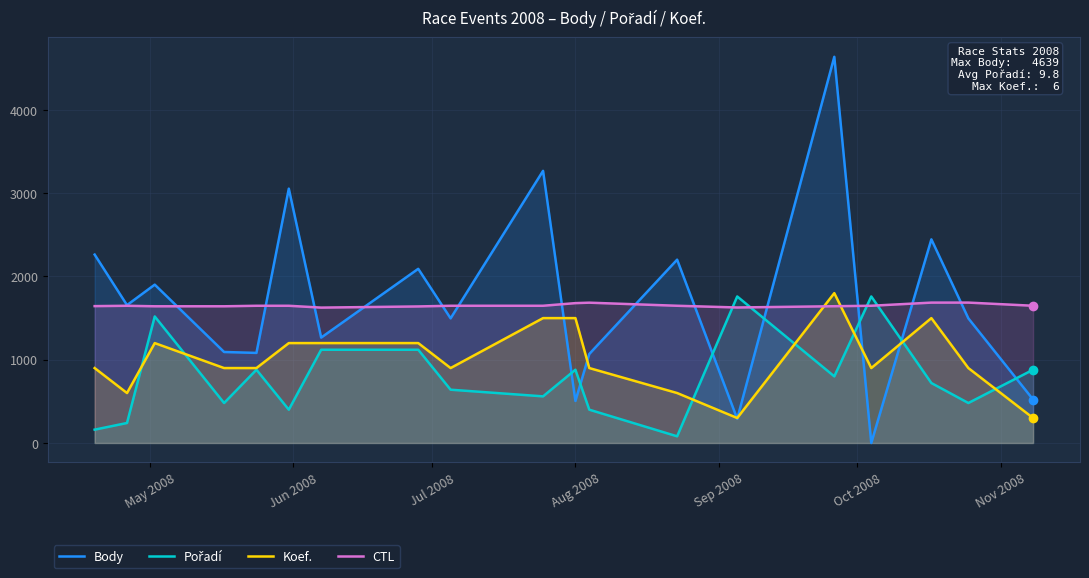

Reading left to right, list all the values displayed in this chart.

Body: 2263.0	1656.0	1902.0	1093.0	1082.0	3055.0	1266.0	2092.0	1497.0	3269.0	505.0	1069.0	2202.0	290.0	4639.0	0.0	2446.0	1497.0	522.0
Pořadí: 160.0	240.0	1520.0	480.0	880.0	400.0	1120.0	1120.0	640.0	560.0	880.0	400.0	80.0	1760.0	800.0	1760.0	720.0	480.0	880.0
Koef.: 900.0	600.0	1200.0	900.0	900.0	1200.0	1200.0	1200.0	900.0	1500.0	1500.0	900.0	600.0	300.0	1800.0	900.0	1500.0	900.0	300.0
CTL: 1644.0	1648.0	1642.1	1642.0	1648.1	1648.1	1626.2	1640.1	1648.2	1648.3	1680.0	1685.4	1648.3	1627.6	1642.8	1648.4	1686.2	1686.4	1648.4